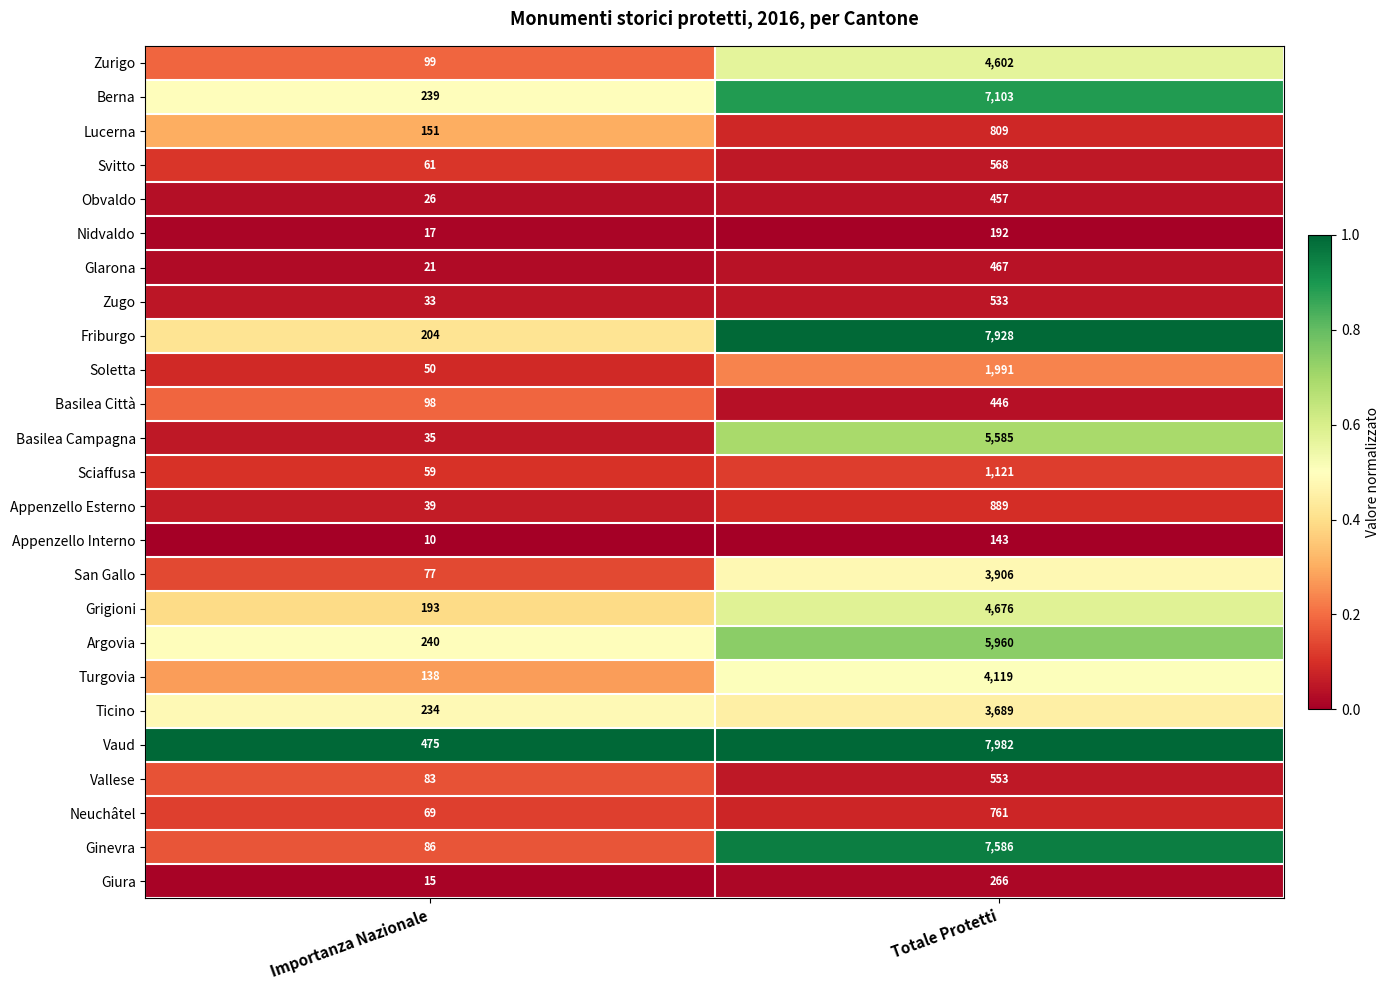

Which series has the largest total across all categories?

Vaud